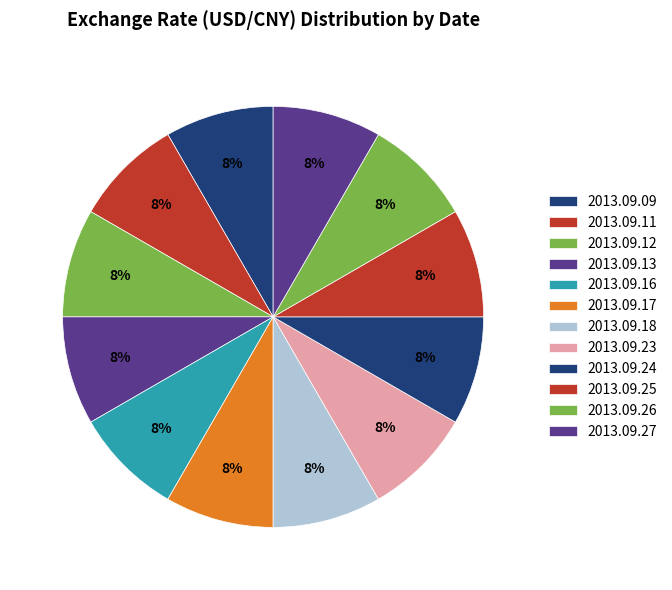

To the nearest percent, what percentage of the pie is 2013.09.12?

8%